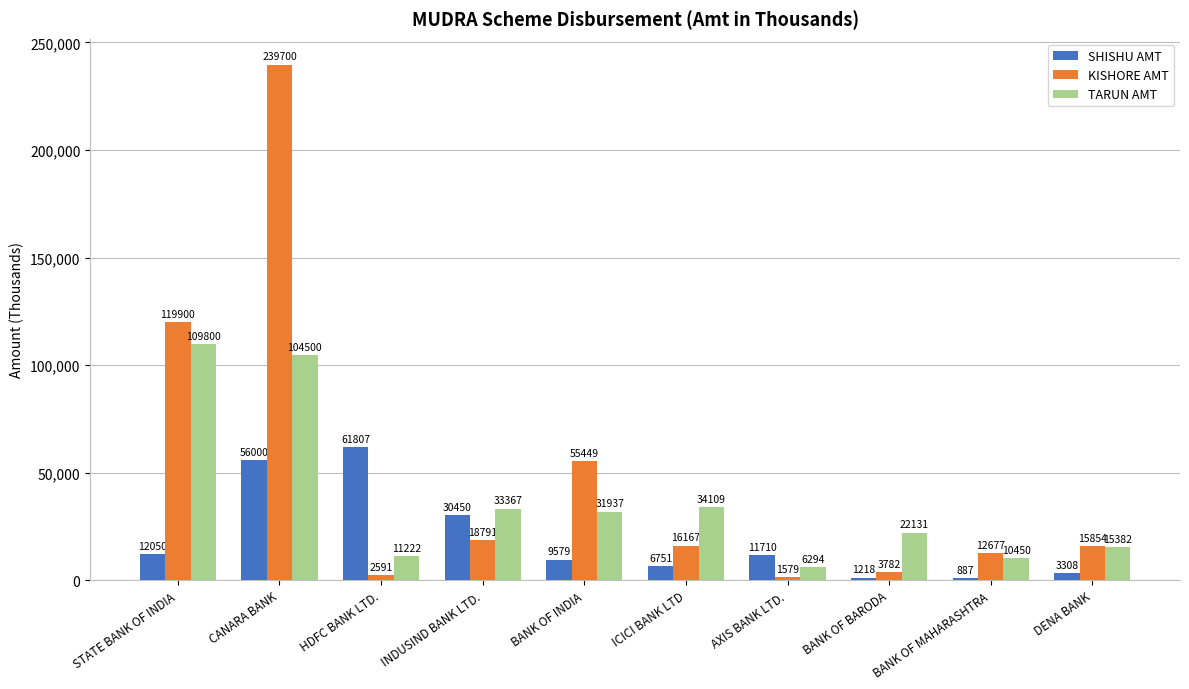

How many categories are shown in the chart?

10